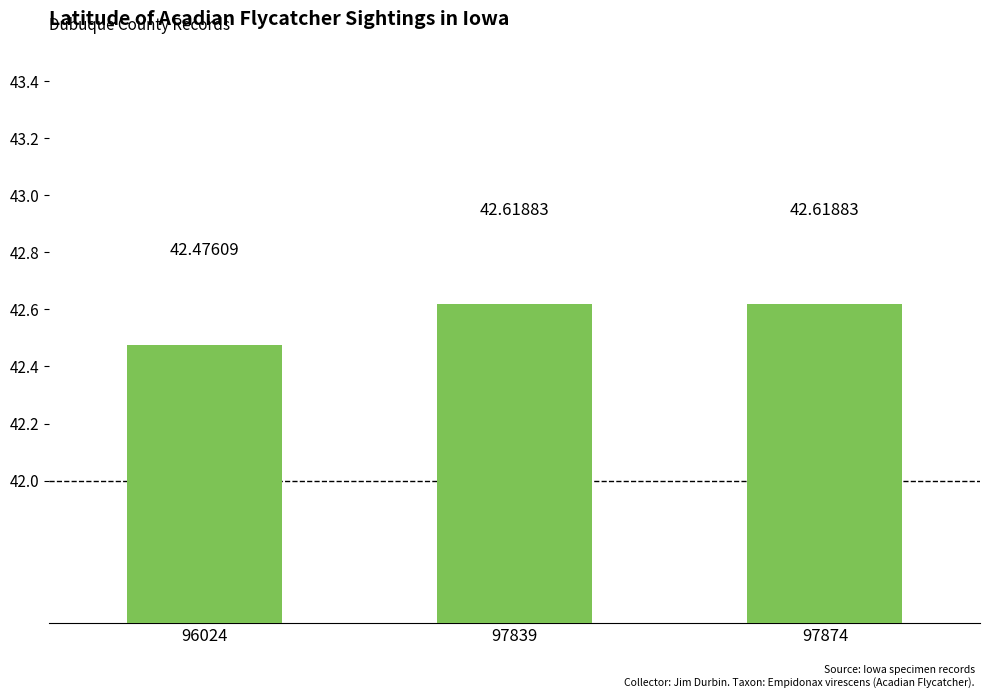

Are the bars horizontal?

No